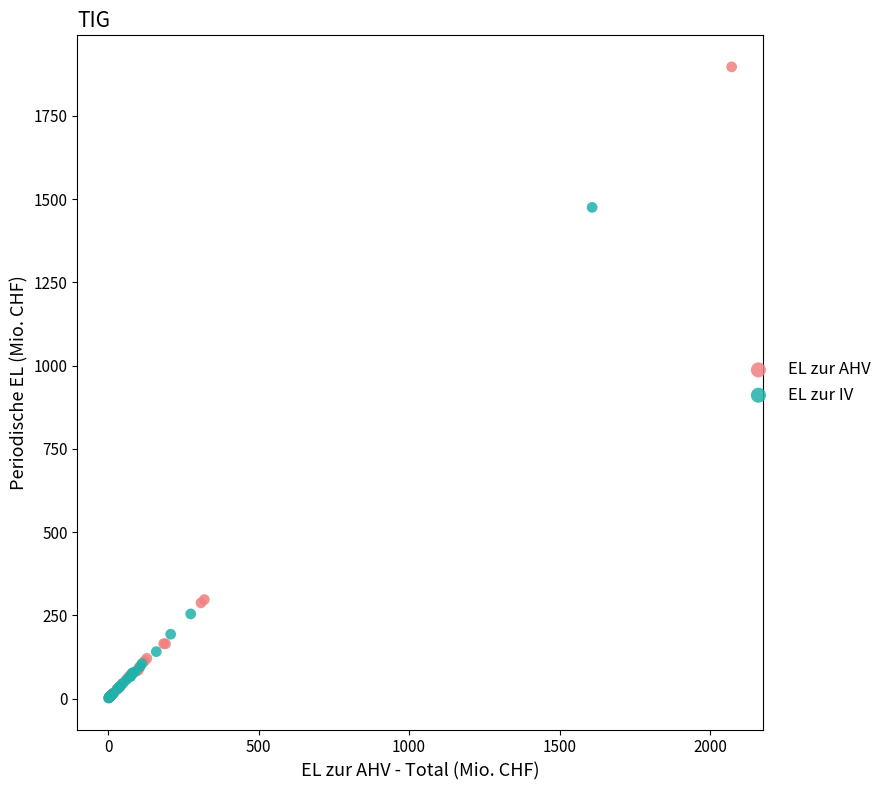

Which series has the largest Y range (max minus min)?

EL zur AHV